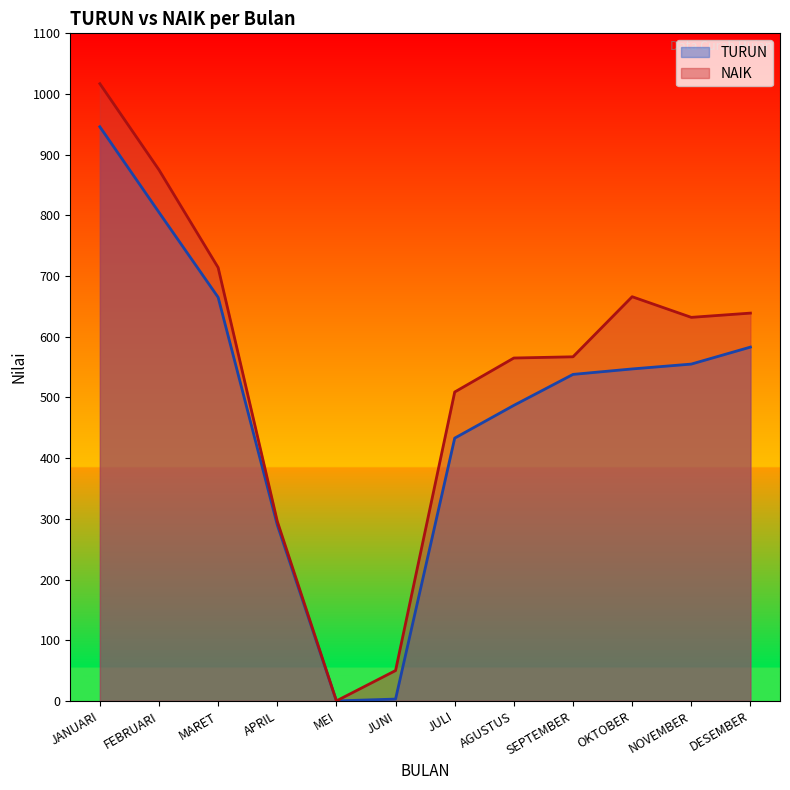

At which category does the chart reach its minimum across all series?

MEI